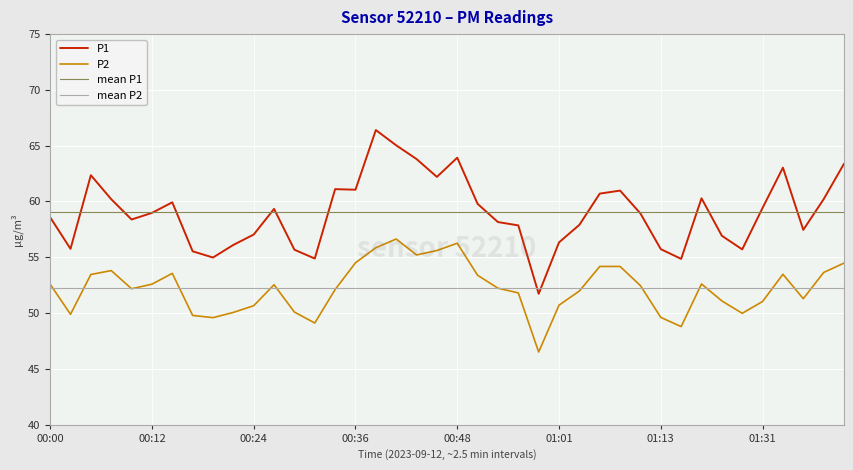

At which category does P2 reach its first local valley?

00:02